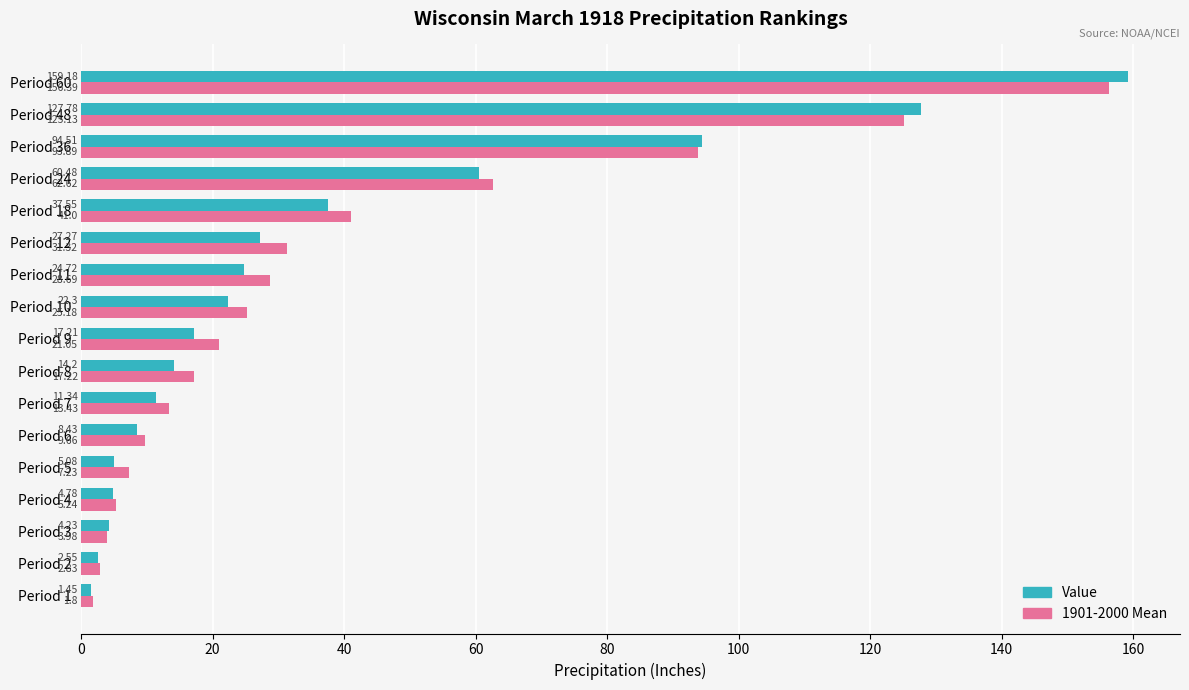

How many data points in 1901-2000 Mean are above 21?

9